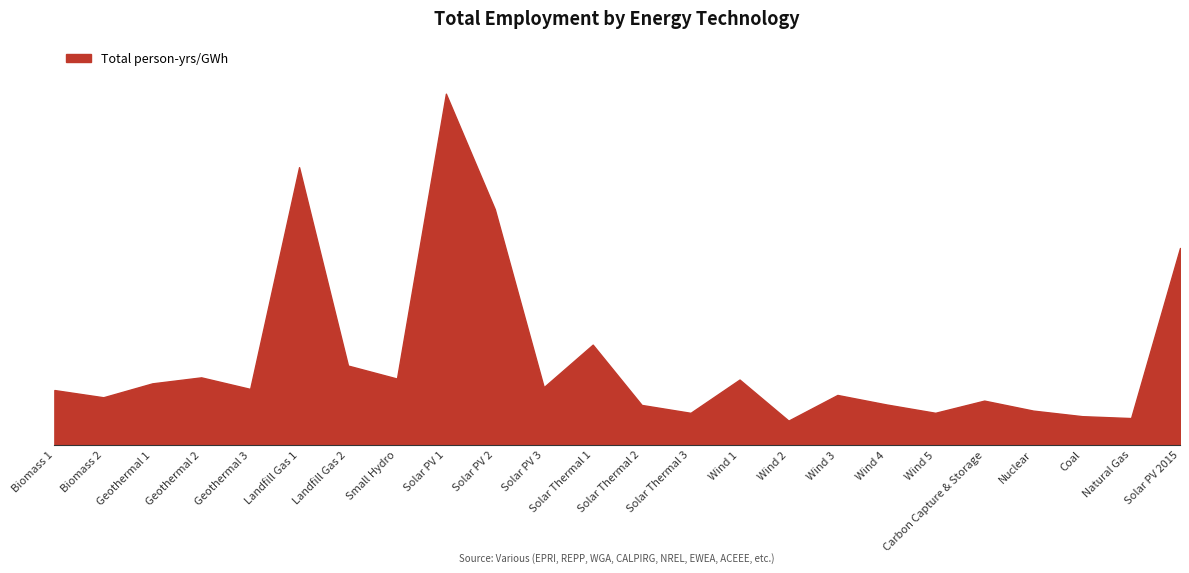

At which category does the data reach its first local peak?

Geothermal 2